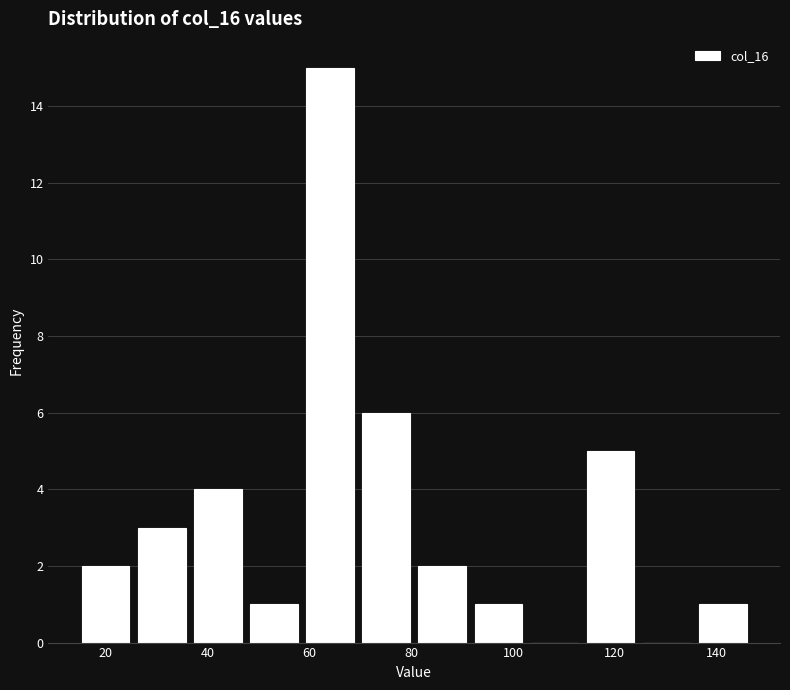

Reading left to right, list every bar in this chart as the range it spans on the x-axis followed by its height. Neither the bar edges nor the heights are printed on the chart, so give them approximately, as read against the axes.

14 to 26: 2
26 to 36: 3
36 to 48: 4
48 to 58: 1
58 to 70: 15
70 to 80: 6
80 to 92: 2
92 to 102: 1
102 to 114: 0
114 to 124: 5
124 to 136: 0
136 to 146: 1